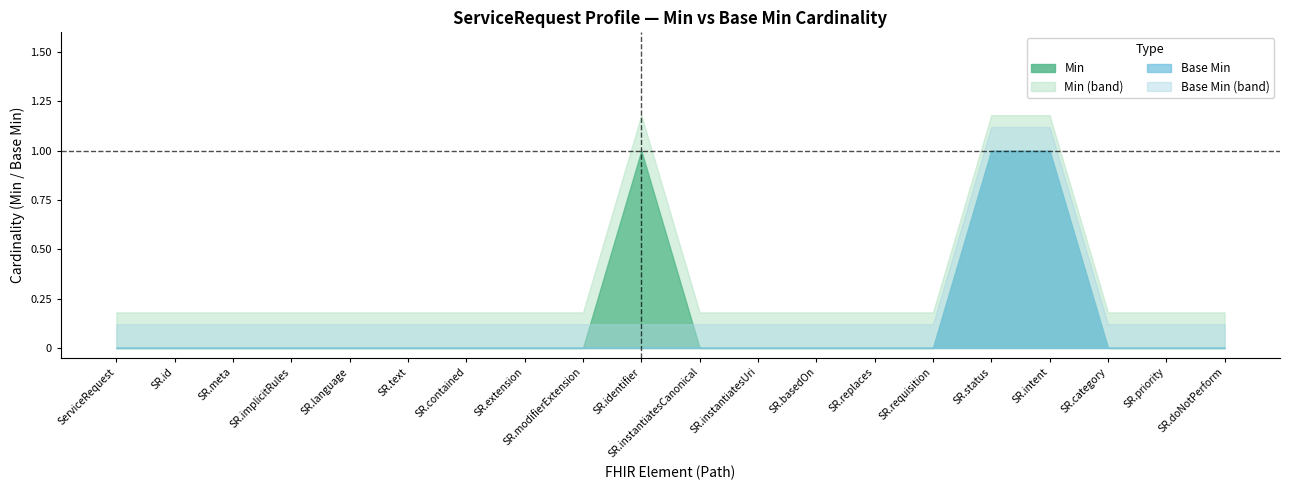

At how many categories does at least one series exceed 0?

3